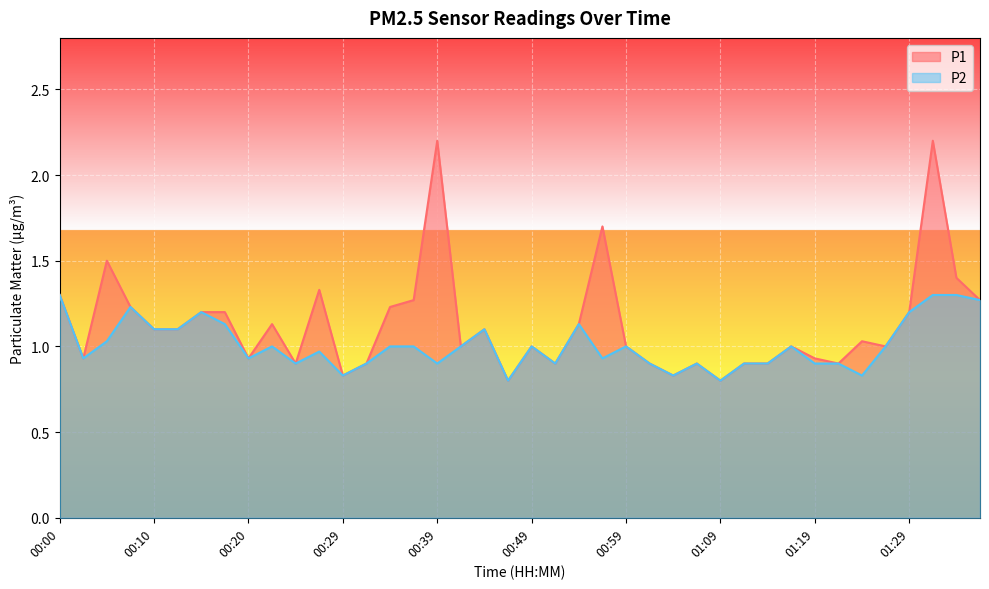

How many lines are shown in the chart?

2